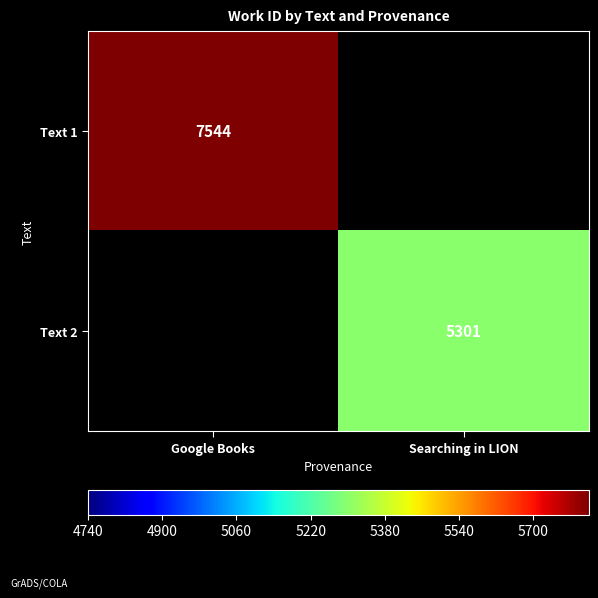

True or false: Text 2 has a value of 5301 at Searching in LION.

True